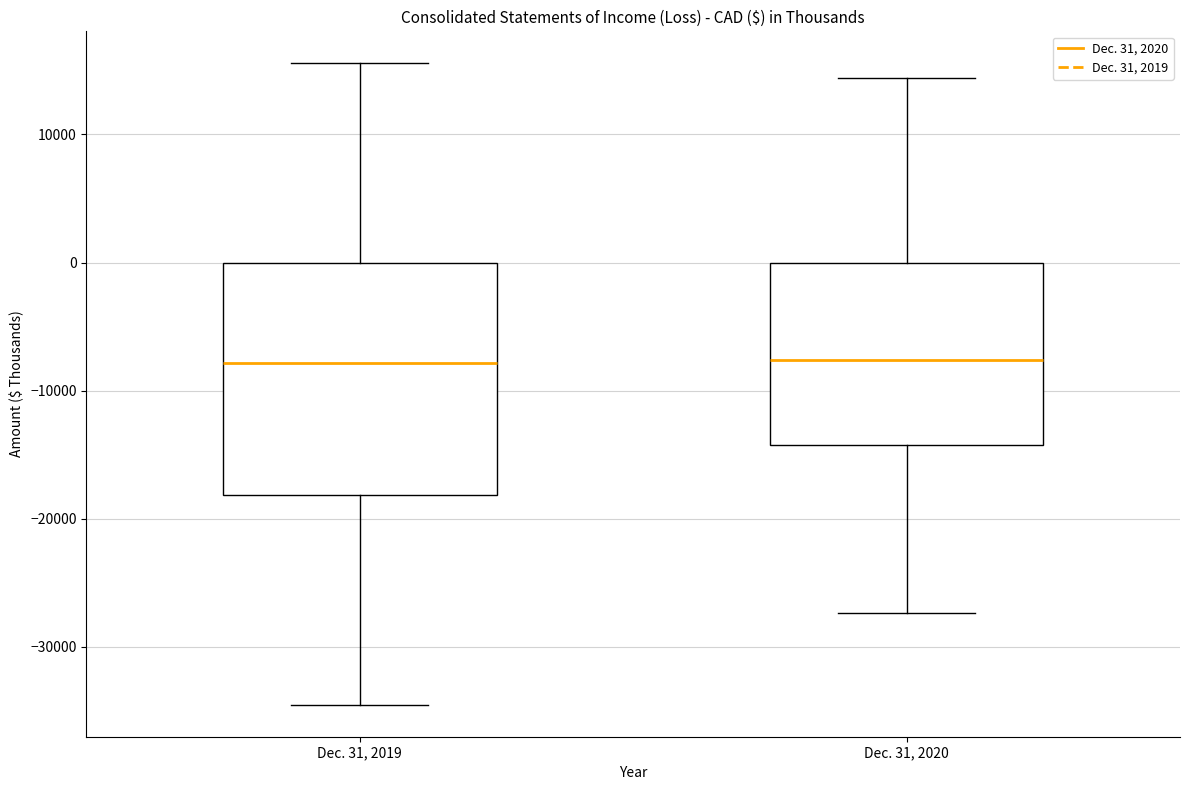

Reading left to right, read every box against the y-axis: the position of its median line, the range the box covers, and the ends of its whiskers. The values are not printed on the chart, so give them approximately, as read against the axis.

Dec. 31, 2019: median -8000, box -18000 to 0, whiskers -35000 to 16000
Dec. 31, 2020: median -8000, box -14000 to 0, whiskers -27000 to 14000